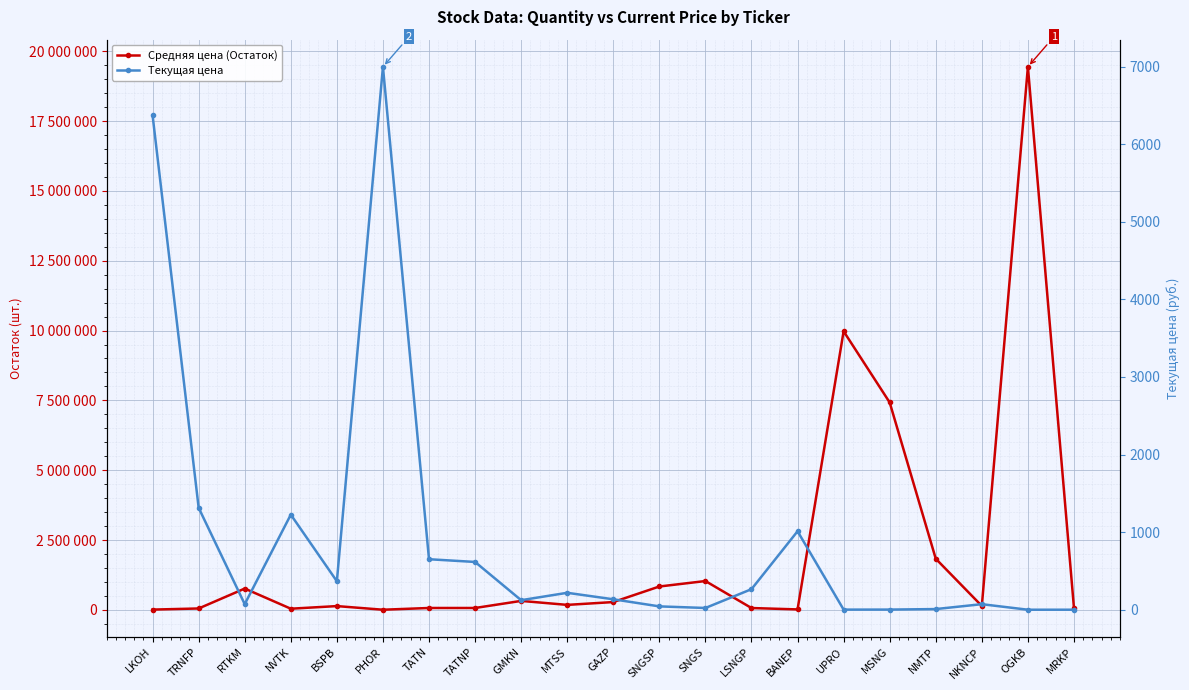

Which series has the largest range (max minus min)?

Средняя цена (Остаток)